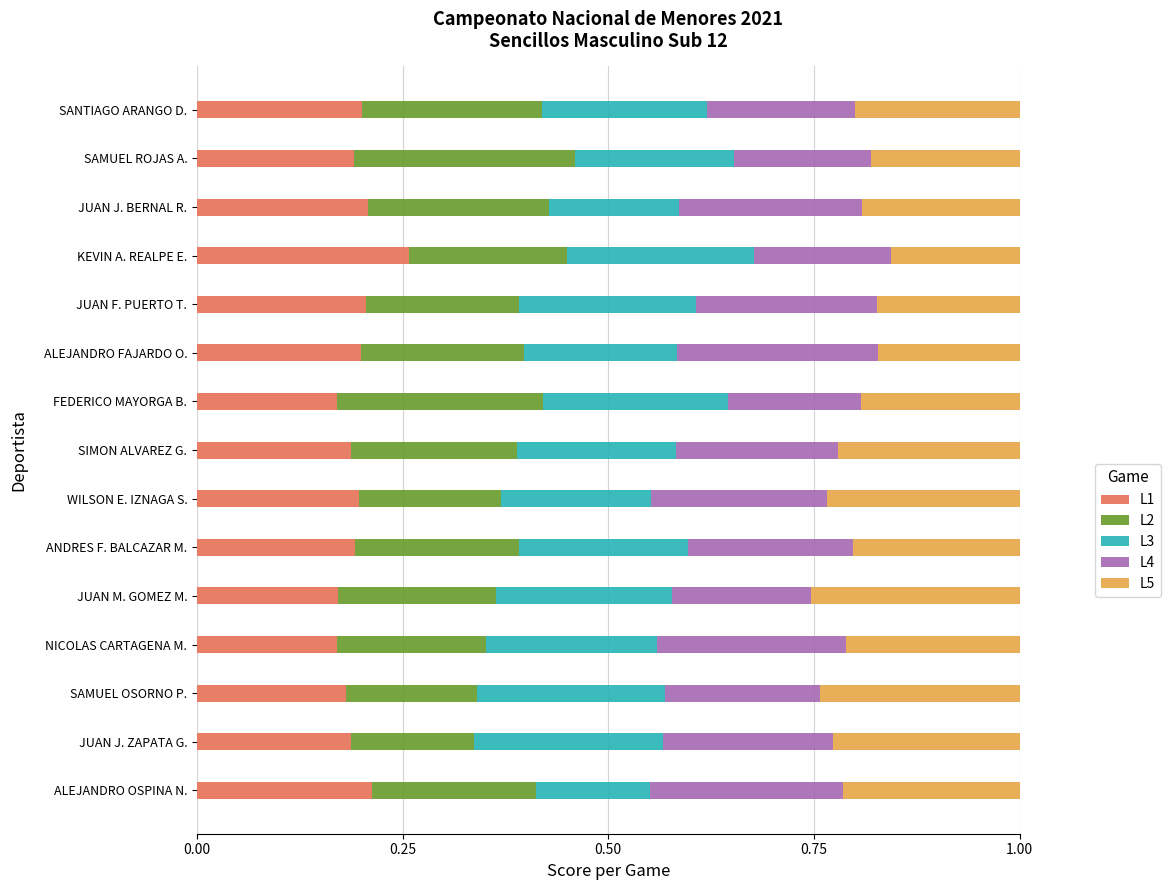

What is the total value across all series at FEDERICO MAYORGA B.?

1.0